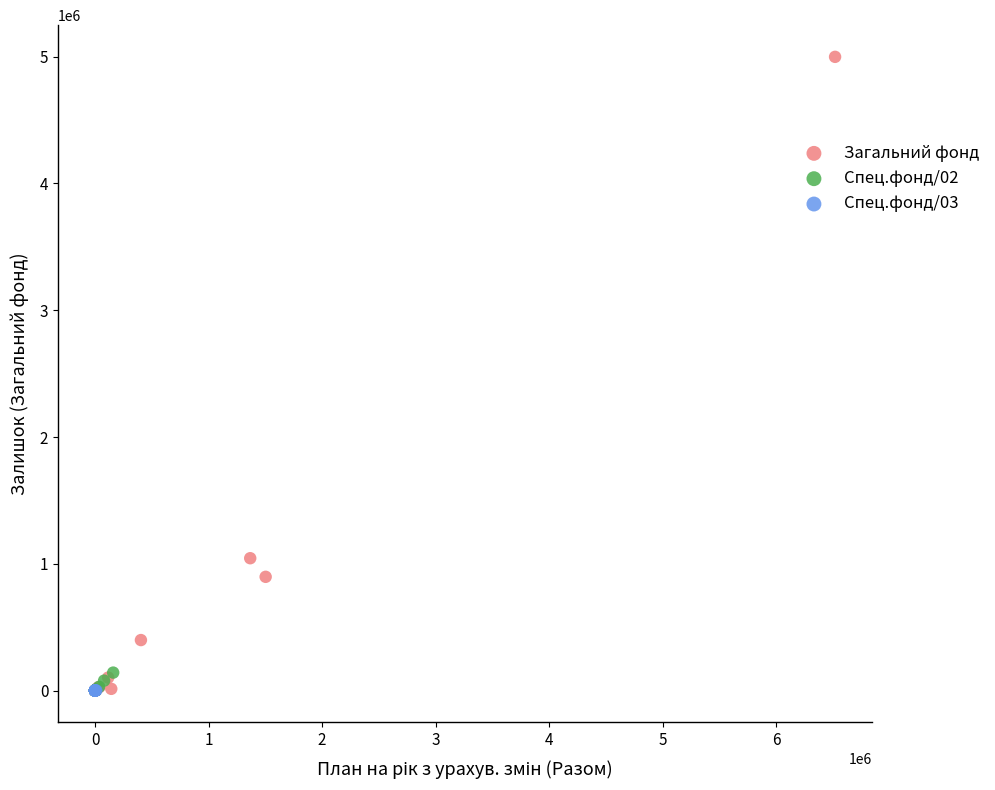

What are all the series names shown in the legend?

Загальний фонд, Спец.фонд/02, Спец.фонд/03